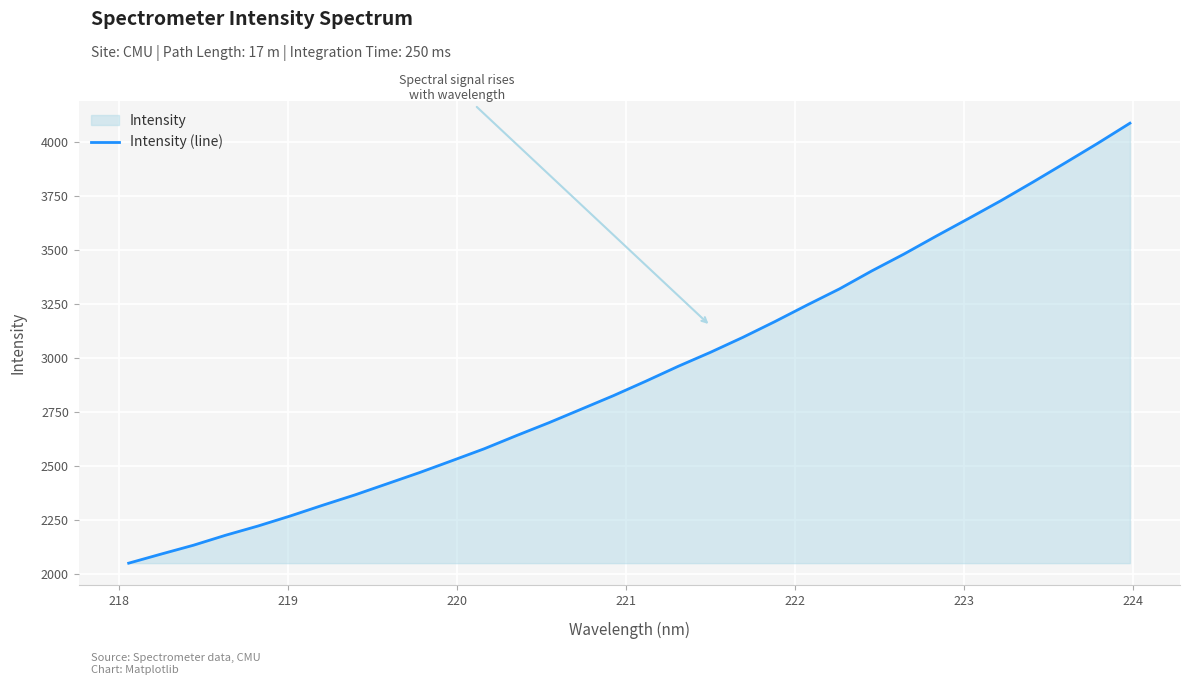

What is the greatest value displayed?

4089.0